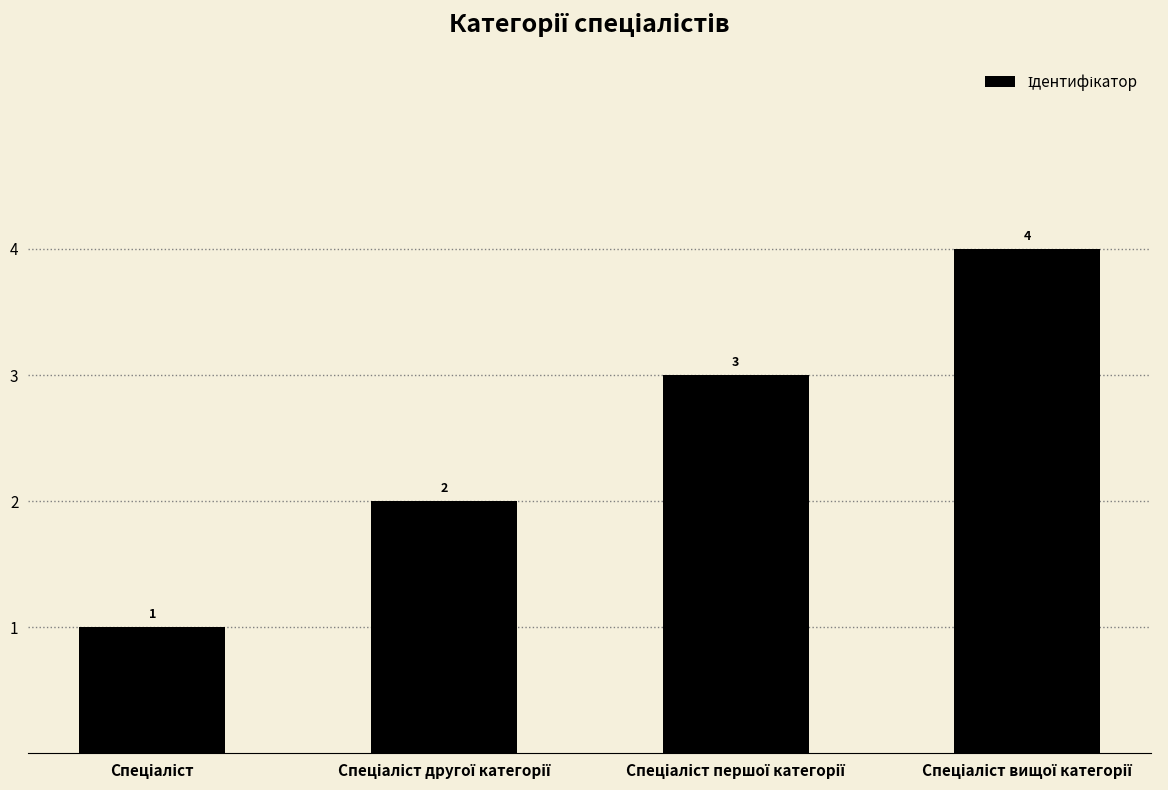

Does the chart contain stacked bars?

No